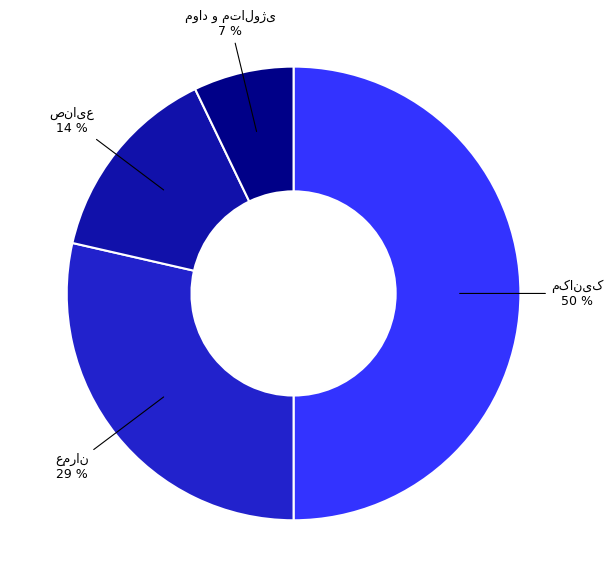

To the nearest percent, what is the difference between the largest and smallest slice percentages?

43%